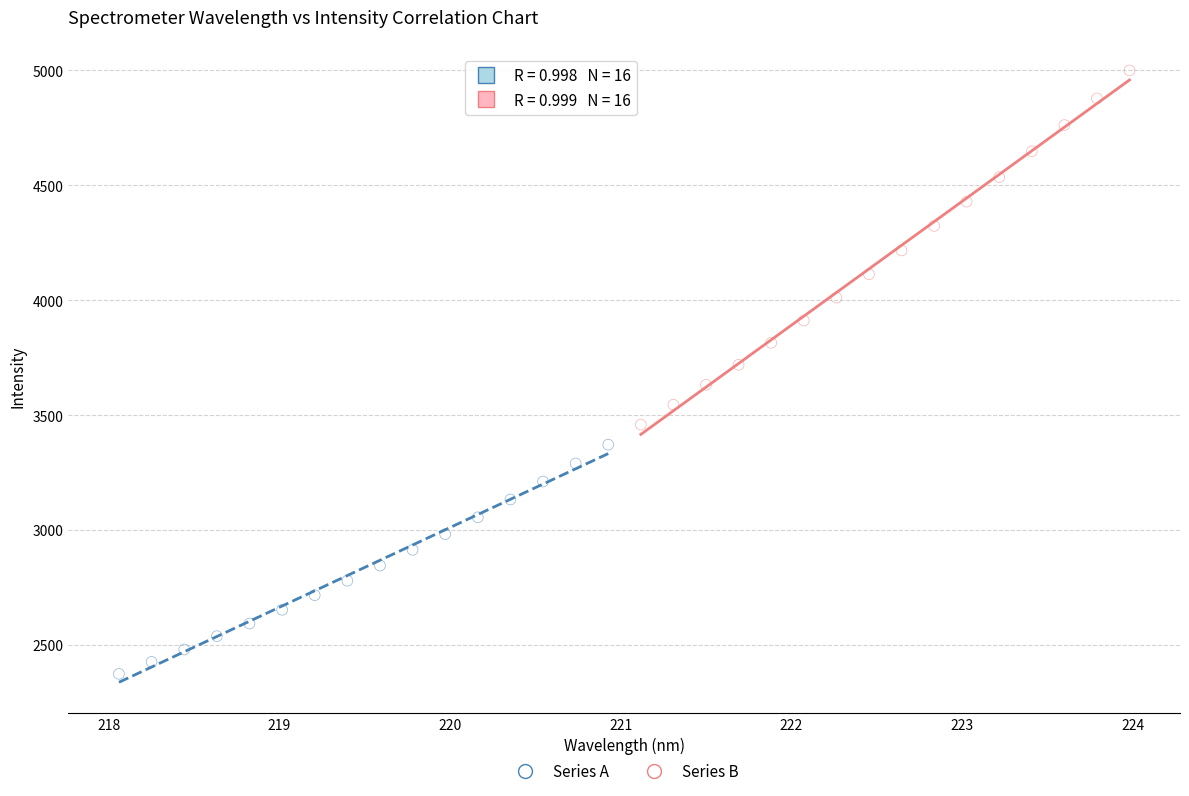

Which series contains the highest Y value?

Series B